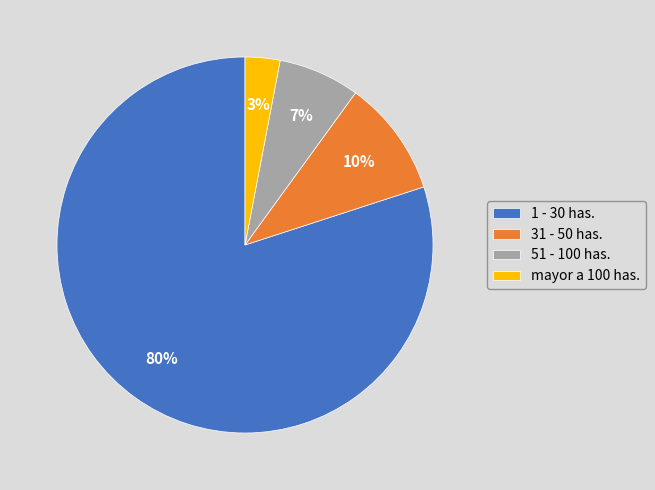

What is the smallest slice in the pie chart?

mayor a 100 has.